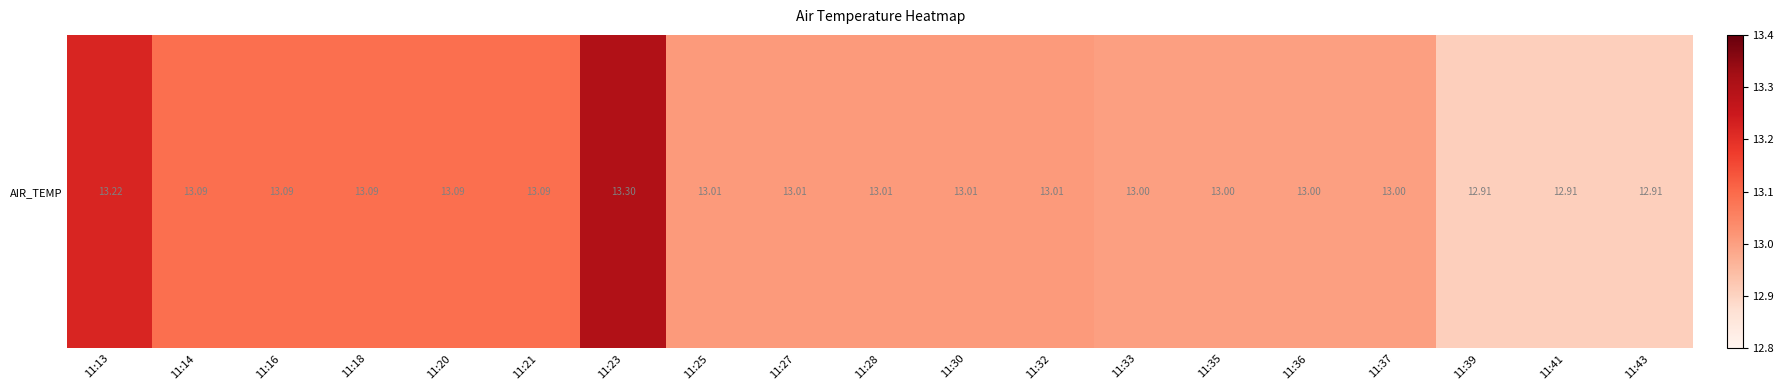

At which label is the value closest to 13?

11:33